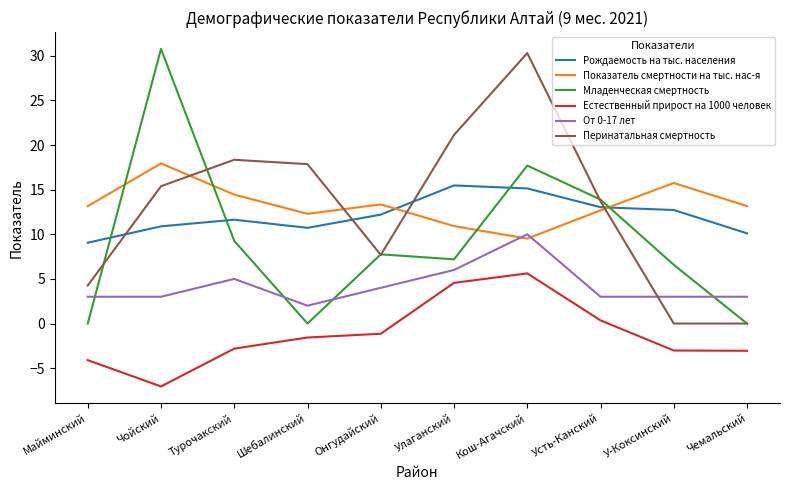

Which series changed the most between Шебалинский and Усть-Канский?

Младенческая смертность